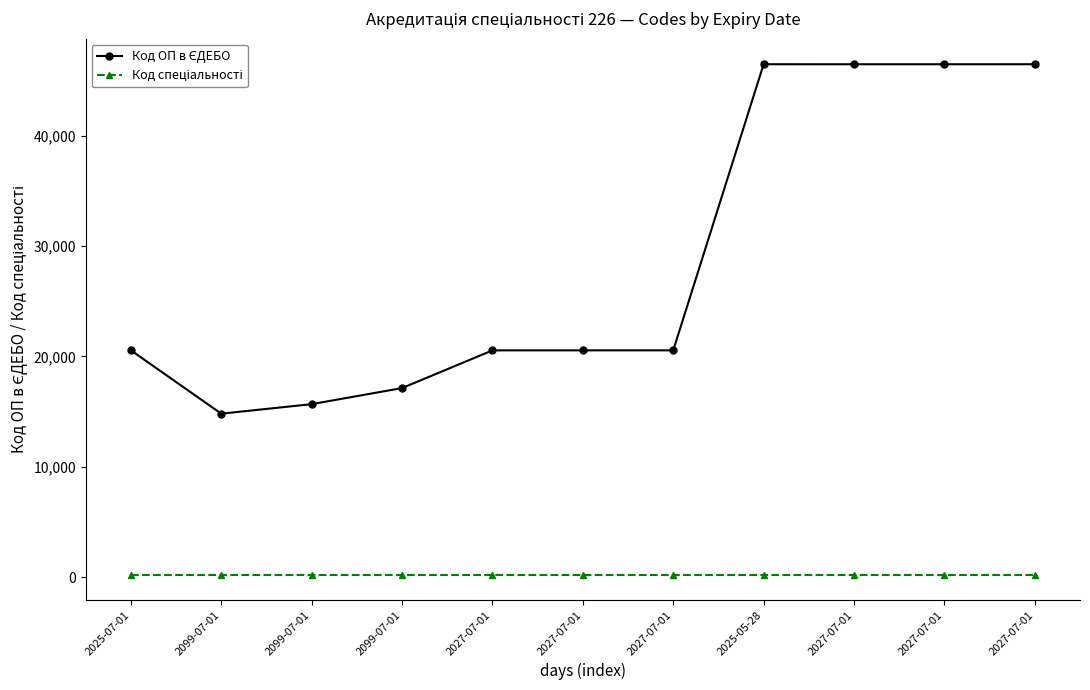

Does the chart have visible grid lines?

No